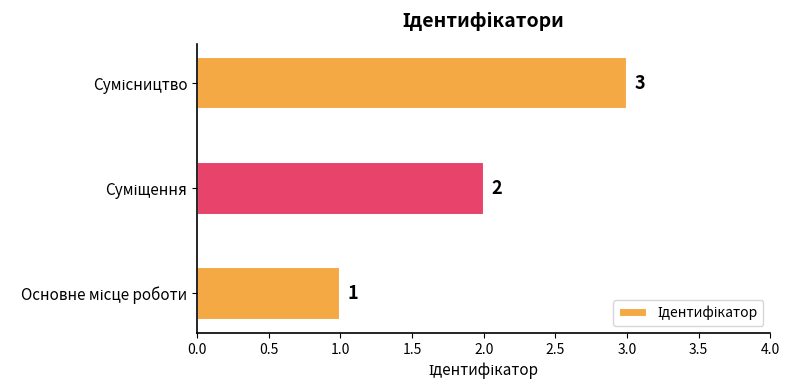

What is the sum of all values?

6